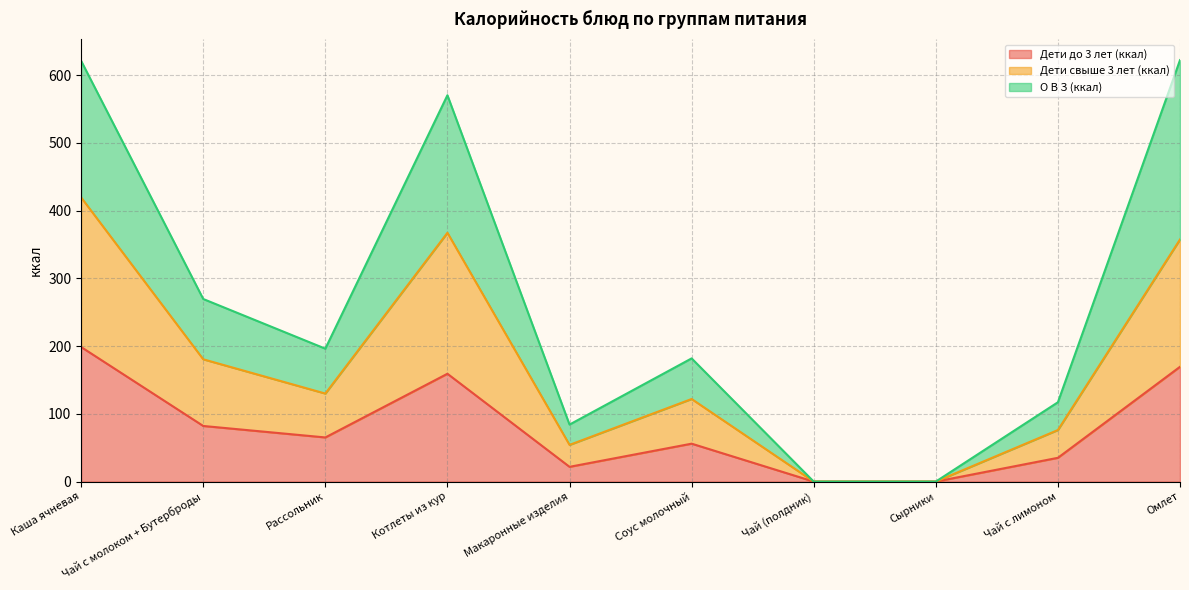

What is the sum of all Дети до 3 лет (ккал) values?

787.1